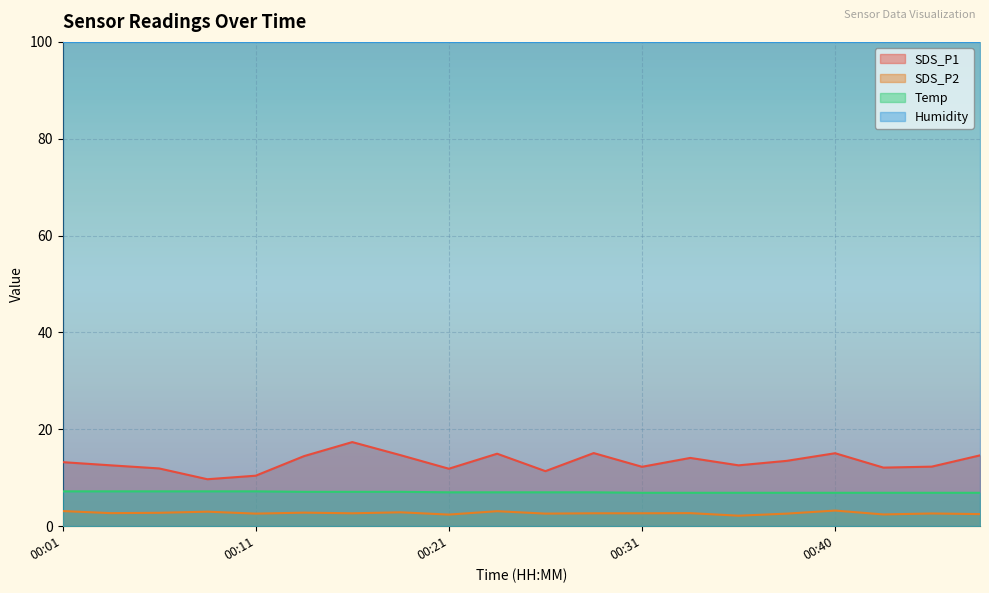

The value of SDS_P1 at 00:23 is 15.0. True or false?

True